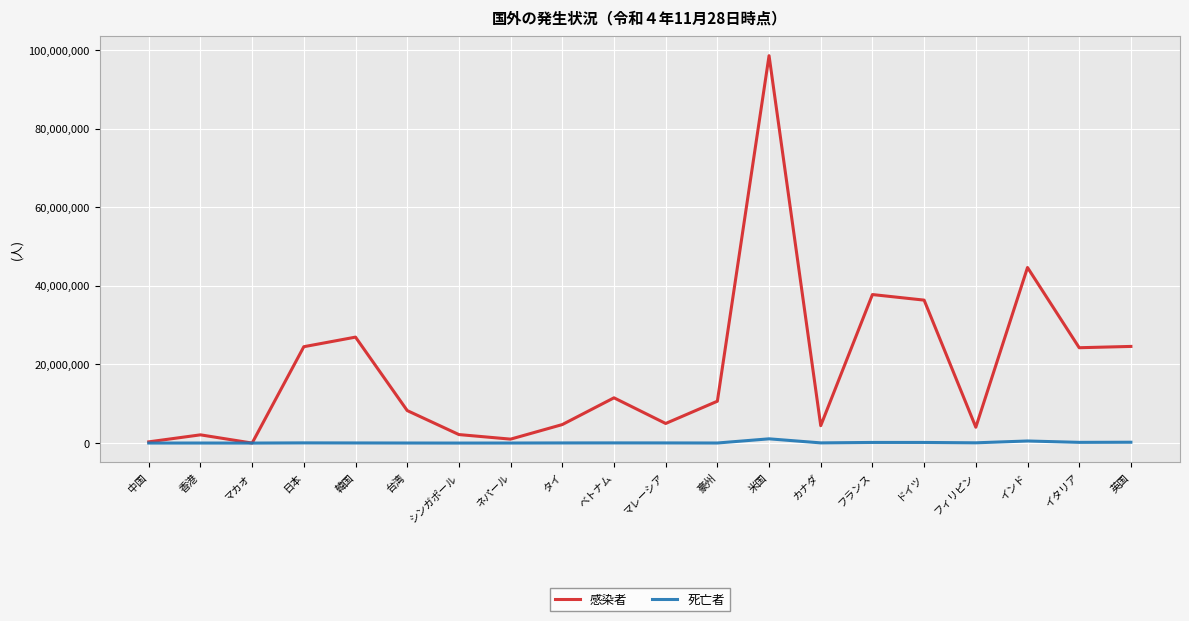

At which label is 感染者 closest to 49284823?

インド